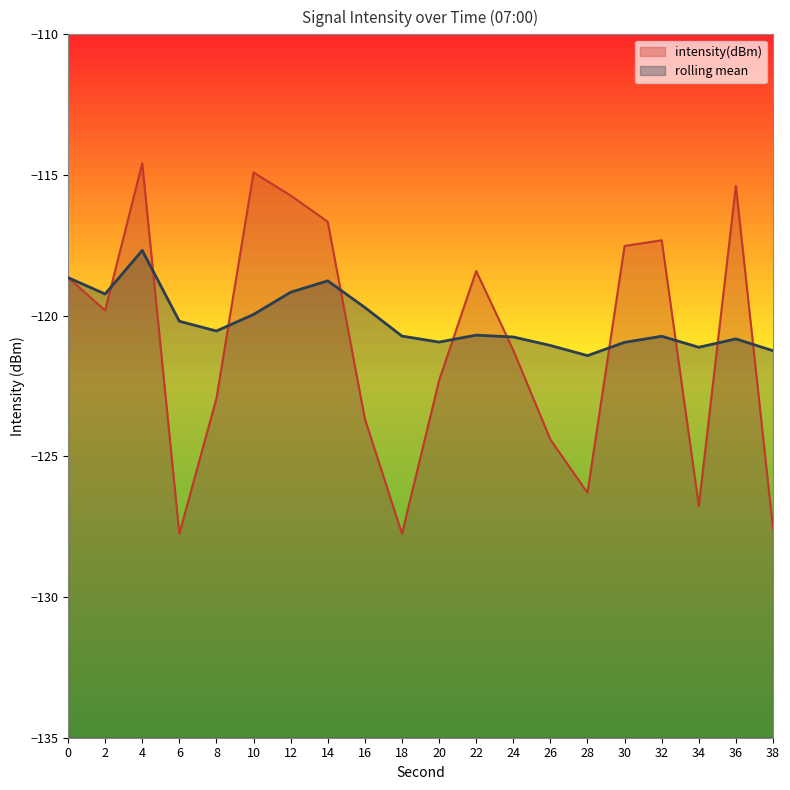

Rank the series at 22 from lowest to highest value.

rolling mean, intensity(dBm)